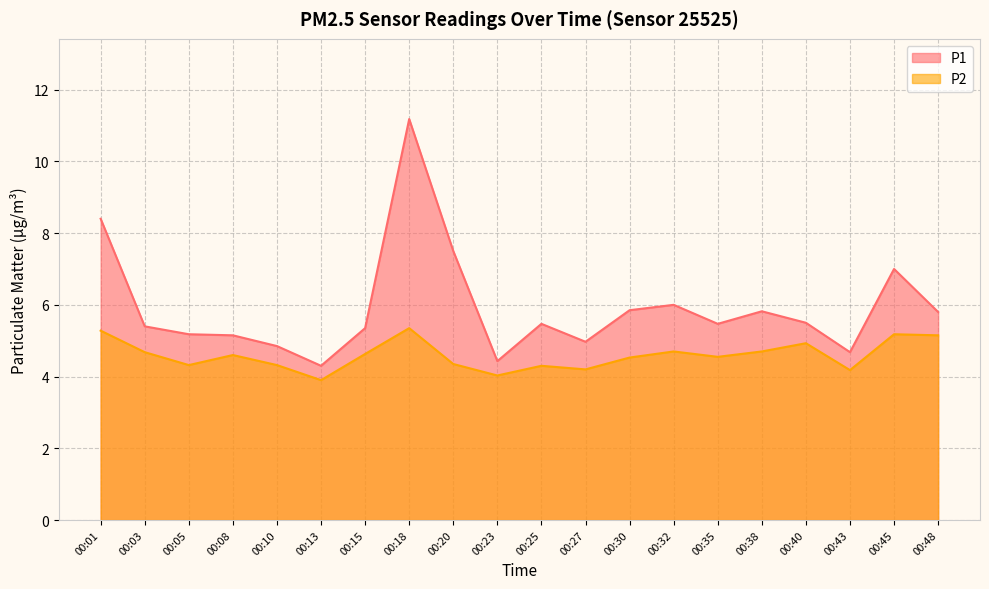

What is the greatest value displayed?

11.2